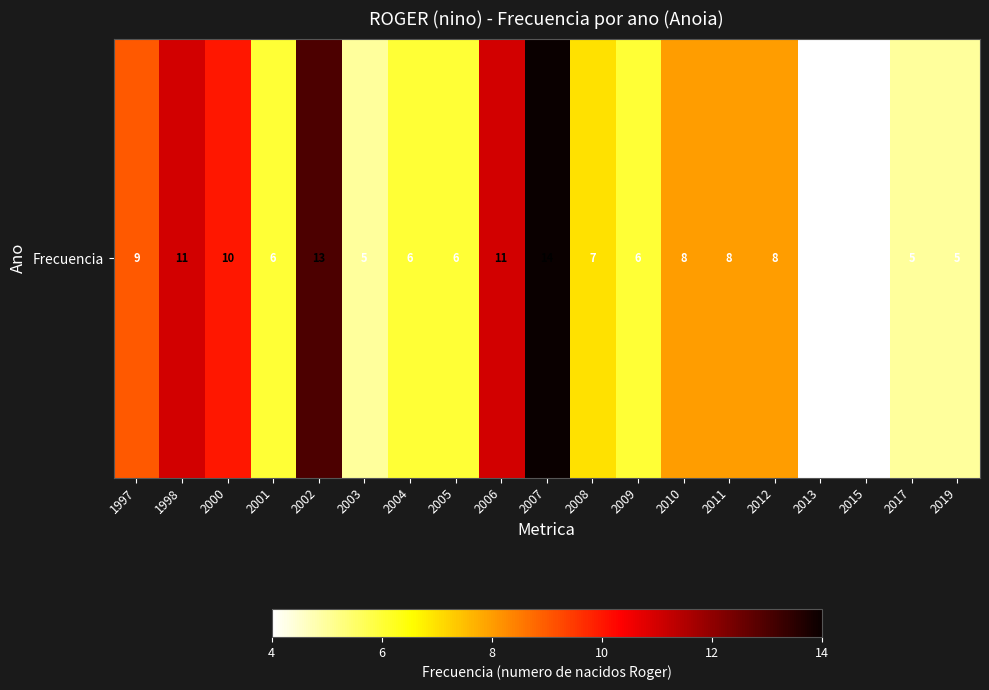

What is the sum of all values?

146